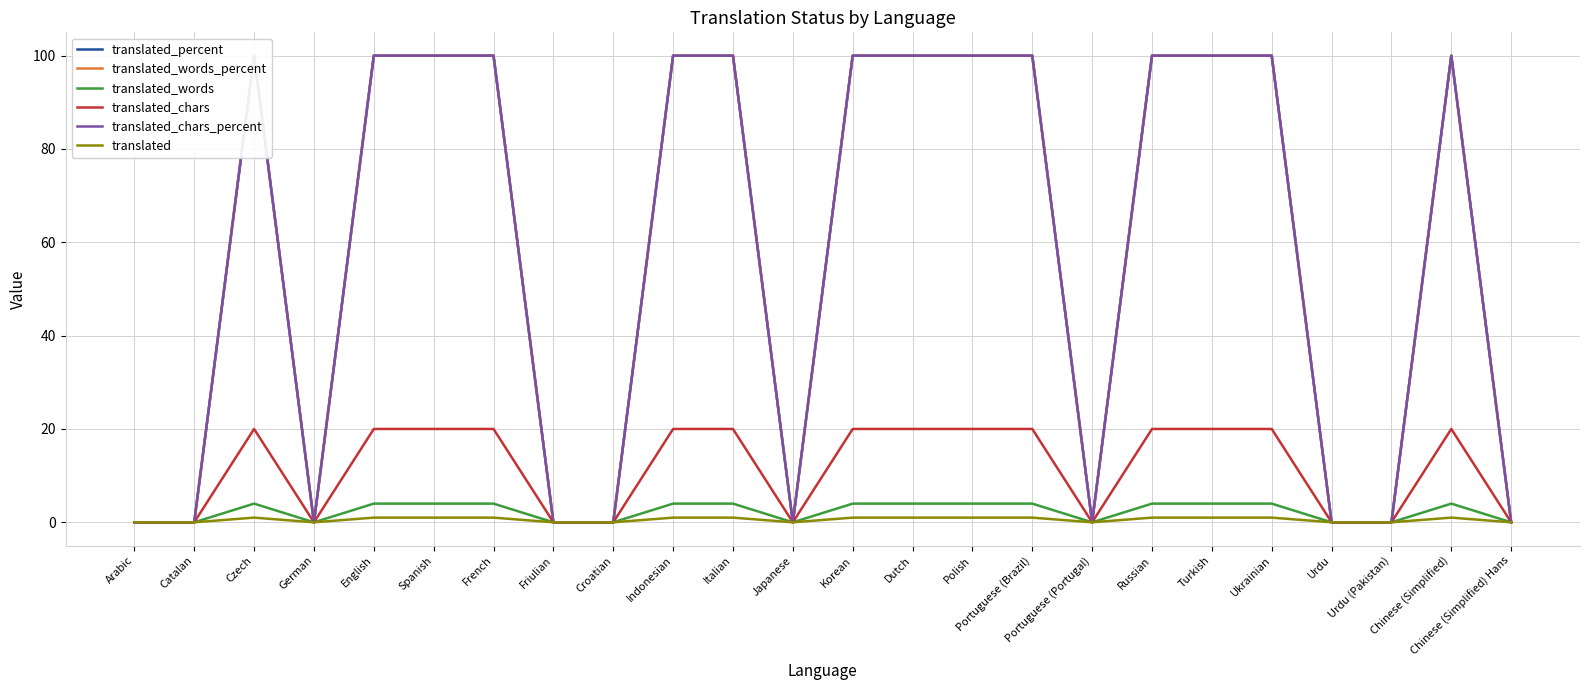

What is the sum of the translated_chars_percent values at Spanish and Russian?

200